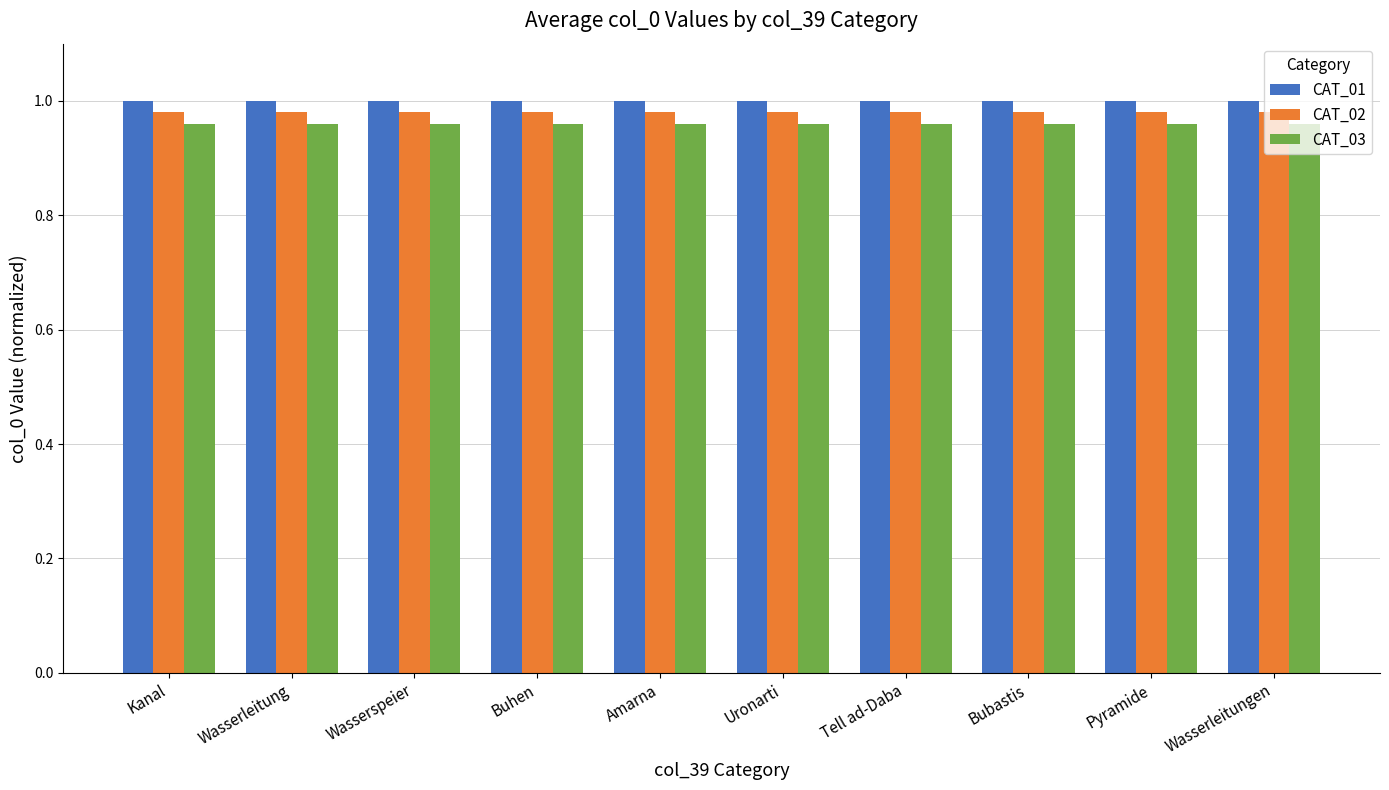

What is the sum of all CAT_01 values?

10.0